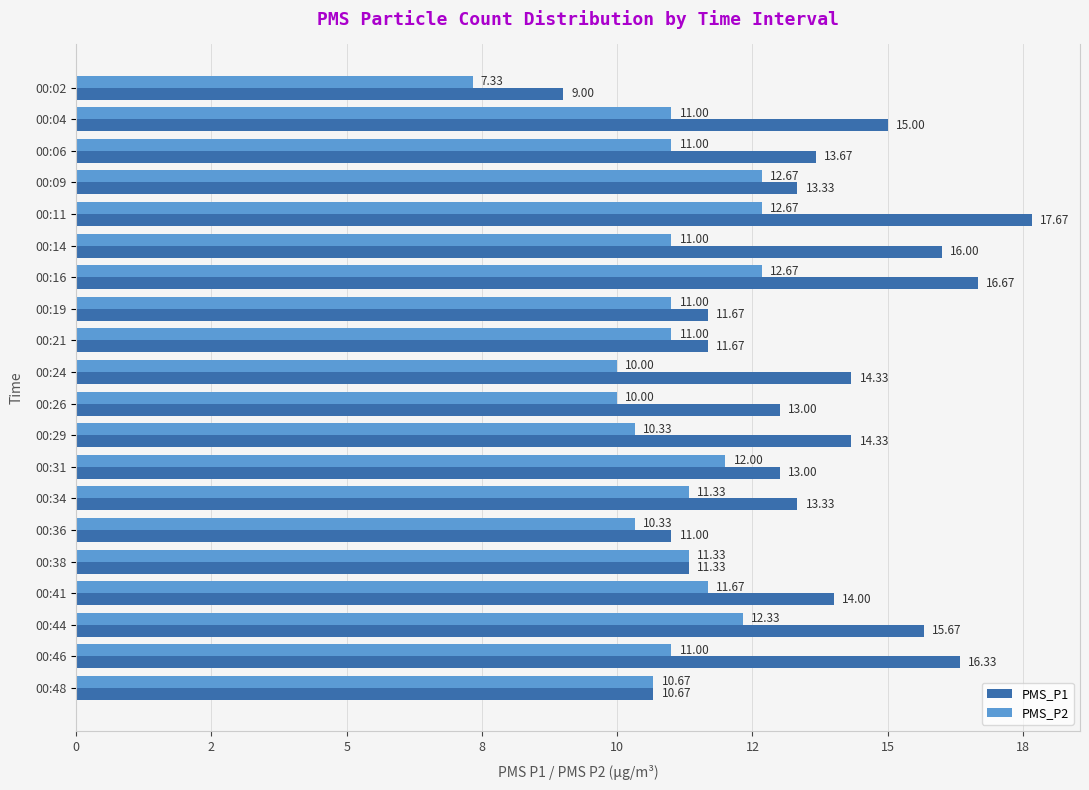

What are all the series names shown in the legend?

PMS_P1, PMS_P2